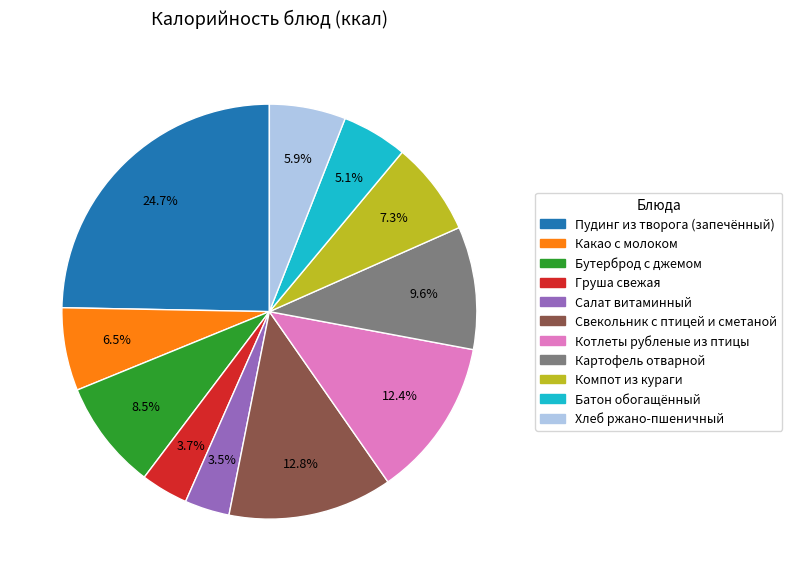

Does Компот из кураги represent more than half of the total?

No